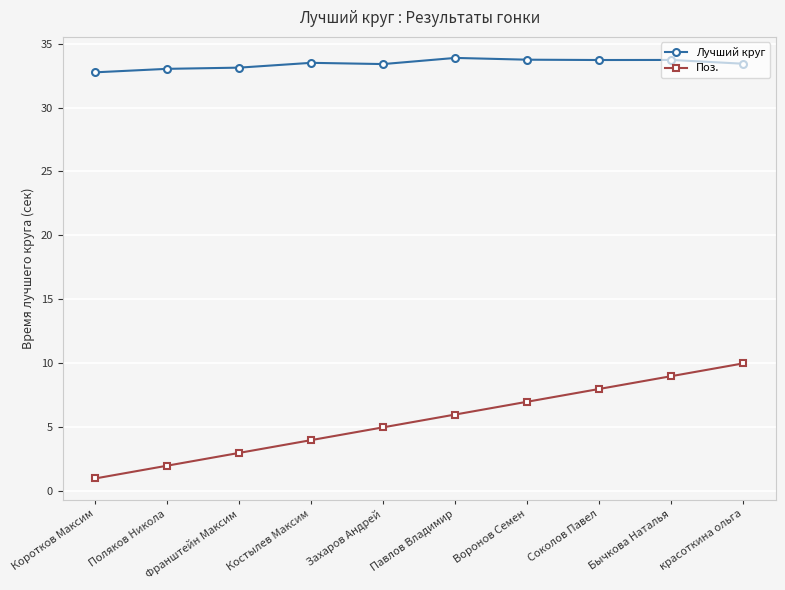

What value does the Поз. series have at Поляков Никола?

2.0